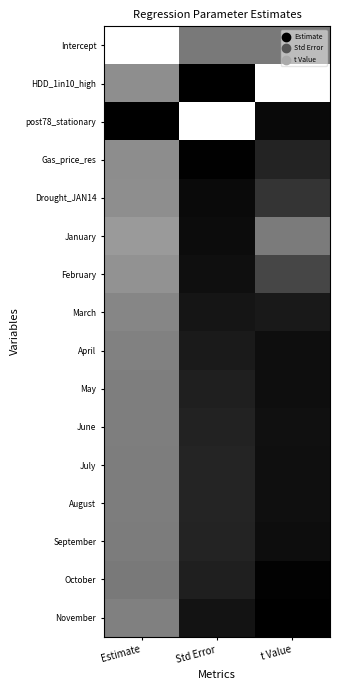

Reading right to left, extract all data points from this chart.

Intercept: t Value=0.5	Std Error=0.5	Estimate=1.0
HDD_1in10_high: t Value=1.0	Std Error=0.0	Estimate=0.6
post78_stationary: t Value=0.0	Std Error=1.0	Estimate=0.0
Gas_price_res: t Value=0.1	Std Error=0.0	Estimate=0.6
Drought_JAN14: t Value=0.2	Std Error=0.0	Estimate=0.6
January: t Value=0.5	Std Error=0.0	Estimate=0.6
February: t Value=0.3	Std Error=0.1	Estimate=0.6
March: t Value=0.1	Std Error=0.1	Estimate=0.5
April: t Value=0.1	Std Error=0.1	Estimate=0.5
May: t Value=0.1	Std Error=0.1	Estimate=0.5
June: t Value=0.1	Std Error=0.1	Estimate=0.5
July: t Value=0.1	Std Error=0.1	Estimate=0.5
August: t Value=0.1	Std Error=0.1	Estimate=0.5
September: t Value=0.1	Std Error=0.1	Estimate=0.5
October: t Value=0.0	Std Error=0.1	Estimate=0.5
November: t Value=0.0	Std Error=0.1	Estimate=0.5